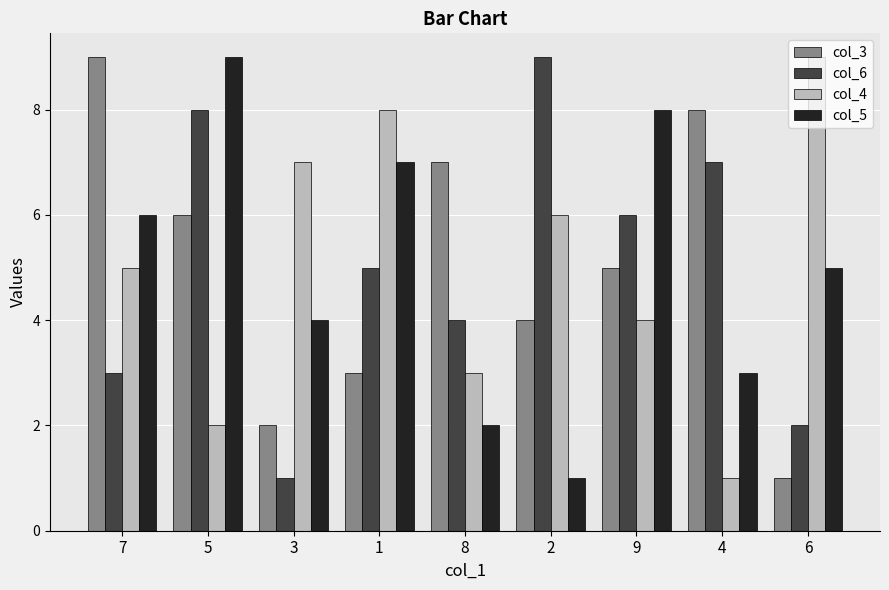

At 3, list the series in order from smallest to largest.

col_6, col_3, col_5, col_4